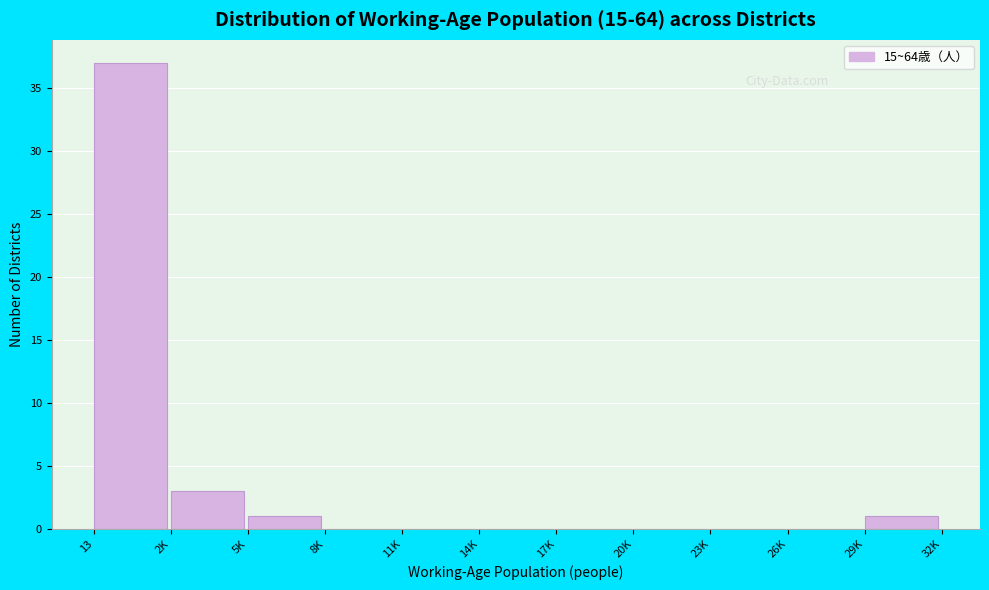

Reading left to right, transcribe all the data shown in this chart.

13=37	2K=3	5K=1	8K=0	11K=0	14K=0	17K=0	20K=0	23K=0	26K=0	29K=1